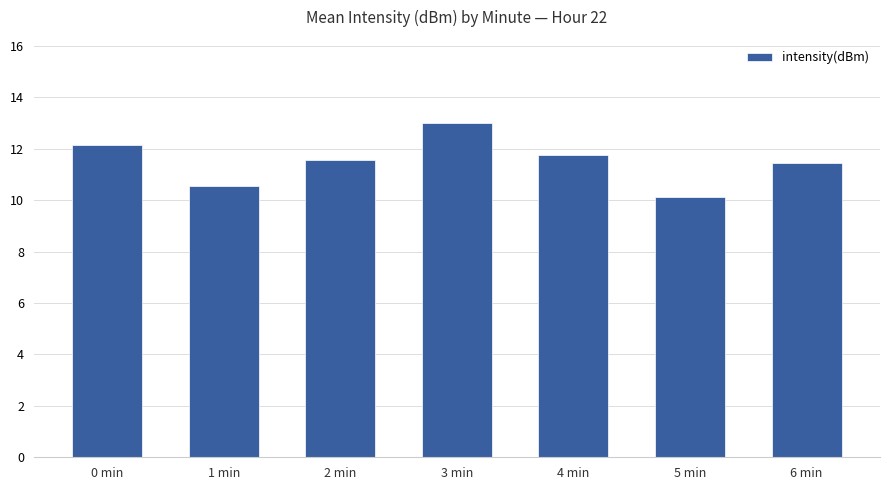

Reading left to right, extract all data points from this chart.

12.1	10.6	11.6	13.0	11.7	10.1	11.4